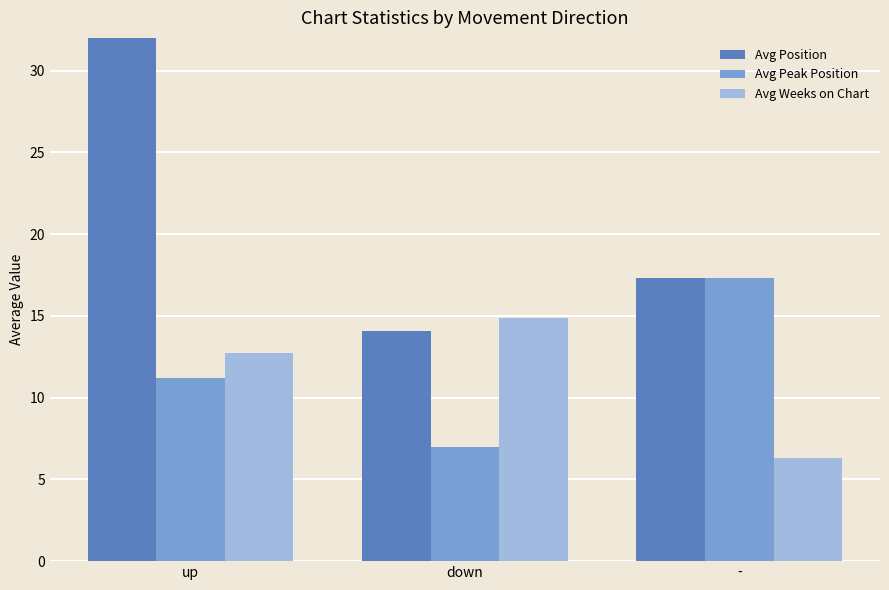

What is the label of the 1st bar from the left?

up